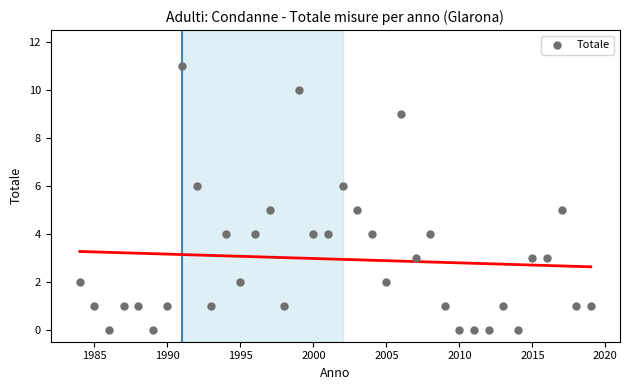

What is the range of Y values (max minus min)?

11